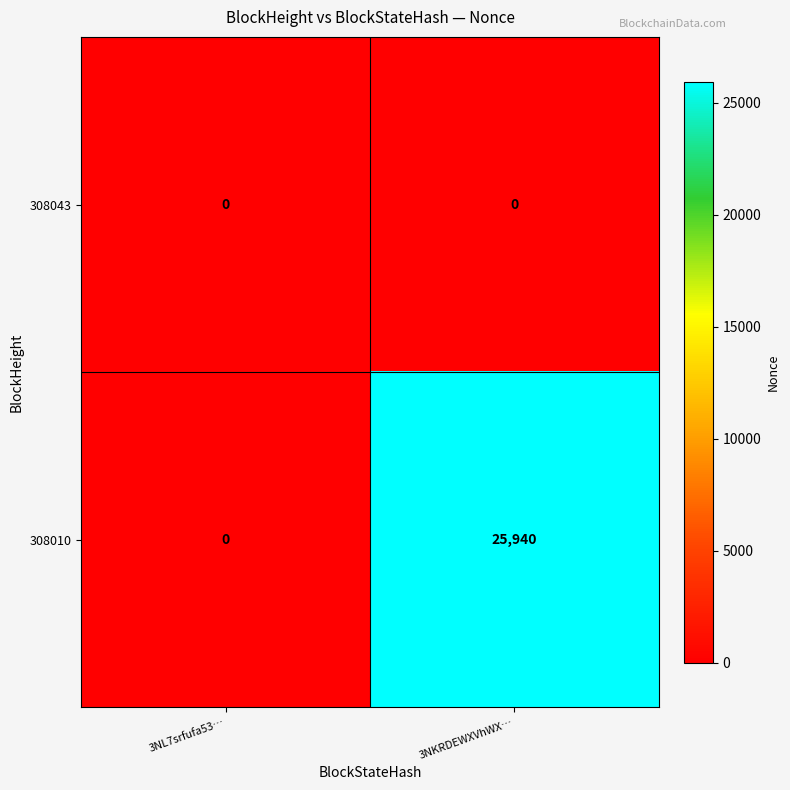

What is the total value across all series at 3NKRDEWXVhWX…?

25940